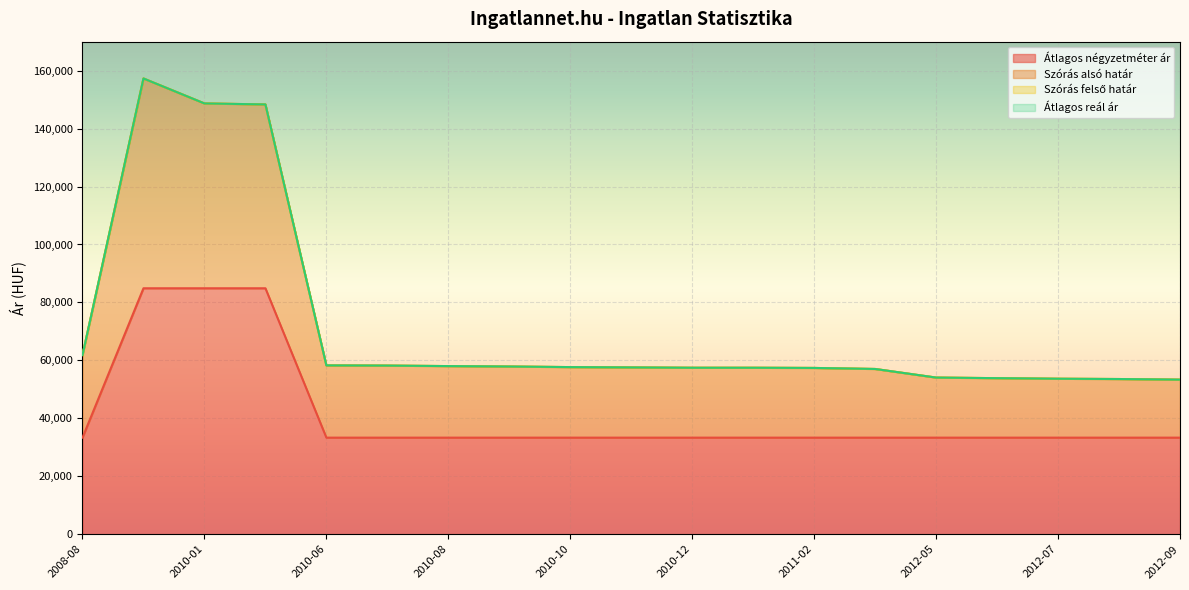

How many interior local peaks does the Szórás alsó határ series have?

1